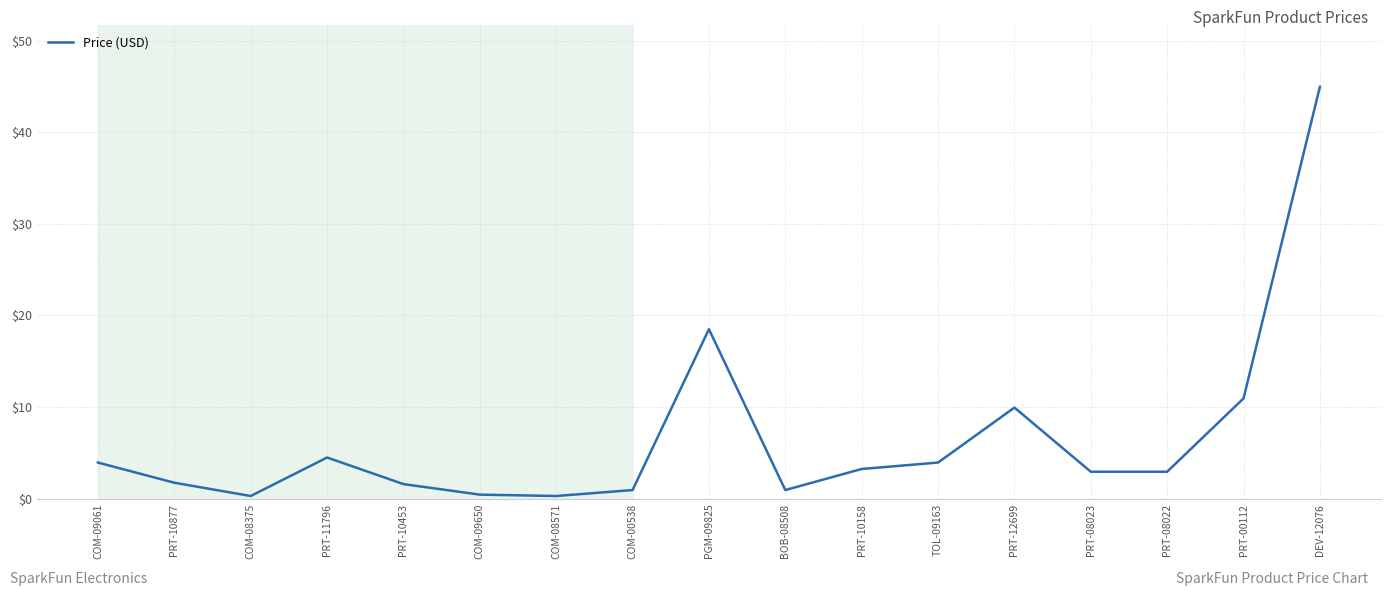

The chart shows a value of 62.1 at DEV-12076. True or false?

False